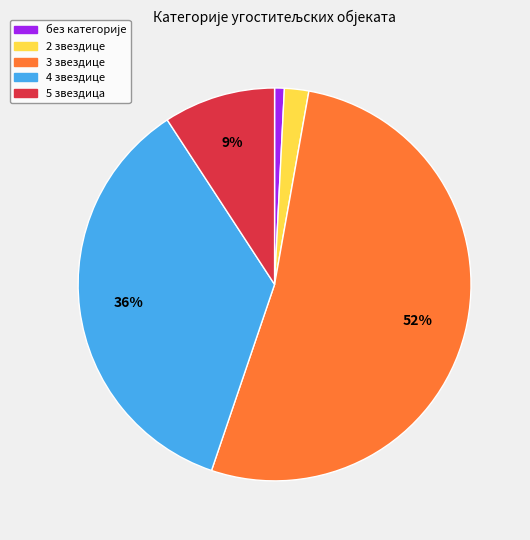

Is 2 звездице the majority of the pie?

No